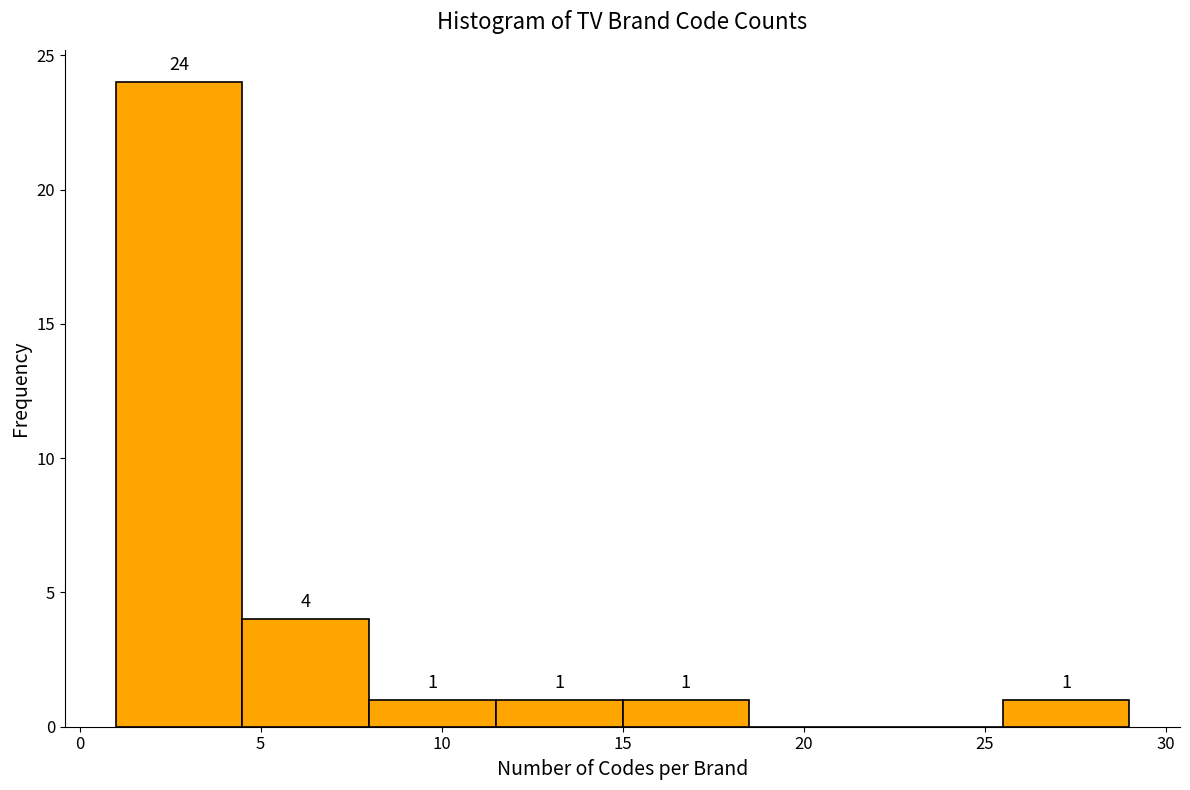

Which range on the x-axis has the tallest bar?

1.0 to 4.5